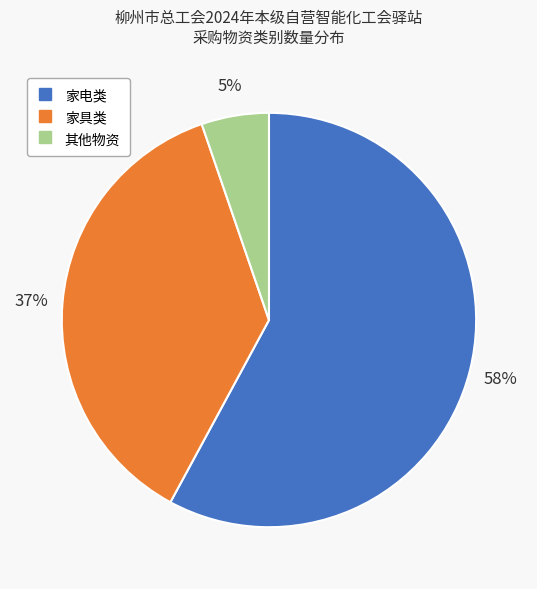

Rank the categories by value from highest to lowest.

家电类, 家具类, 其他物资